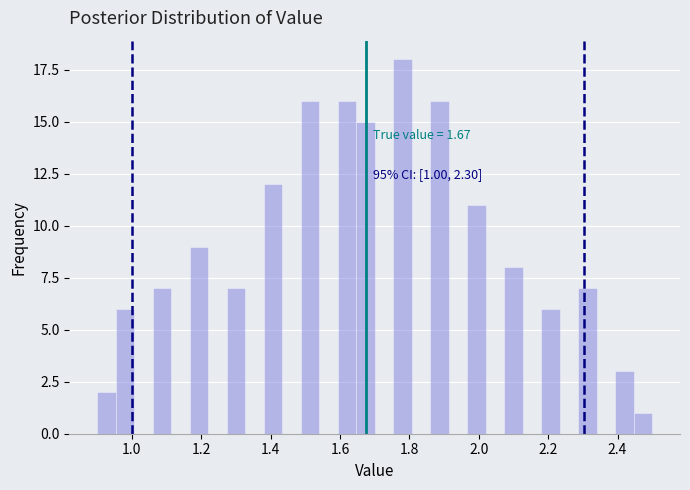

Around what value on the x-axis is the tallest bar? Give the approximate position of its centre, as read against the axis.

1.78